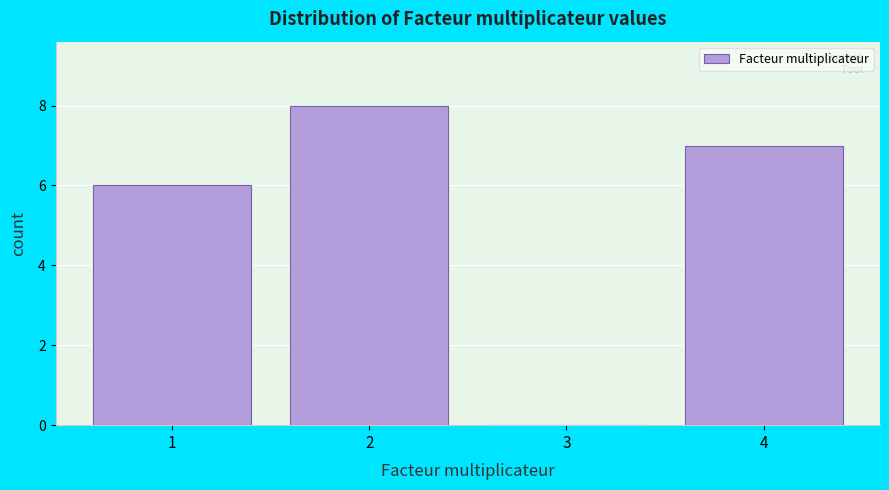

Over which range of the x-axis is the bar tallest?

1.5 to 2.5